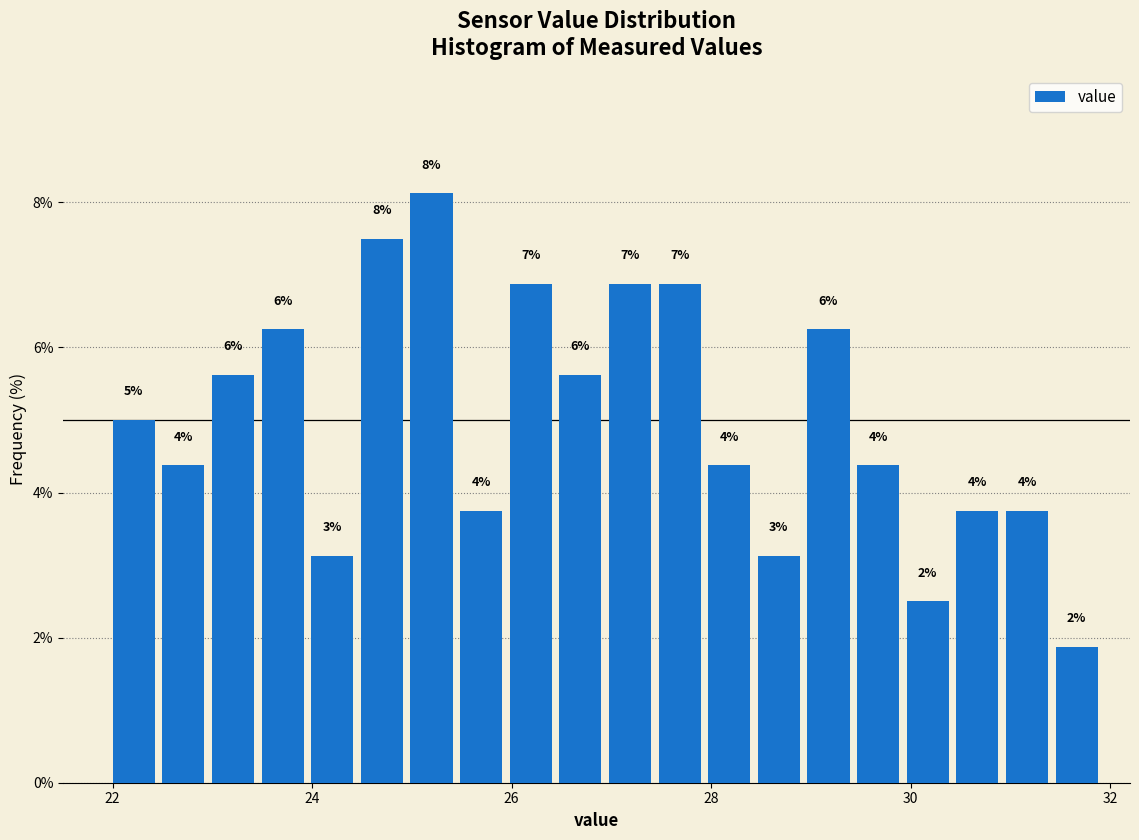

Around what value on the x-axis is the tallest bar? Give the approximate position of its centre, as read against the axis.

25.2